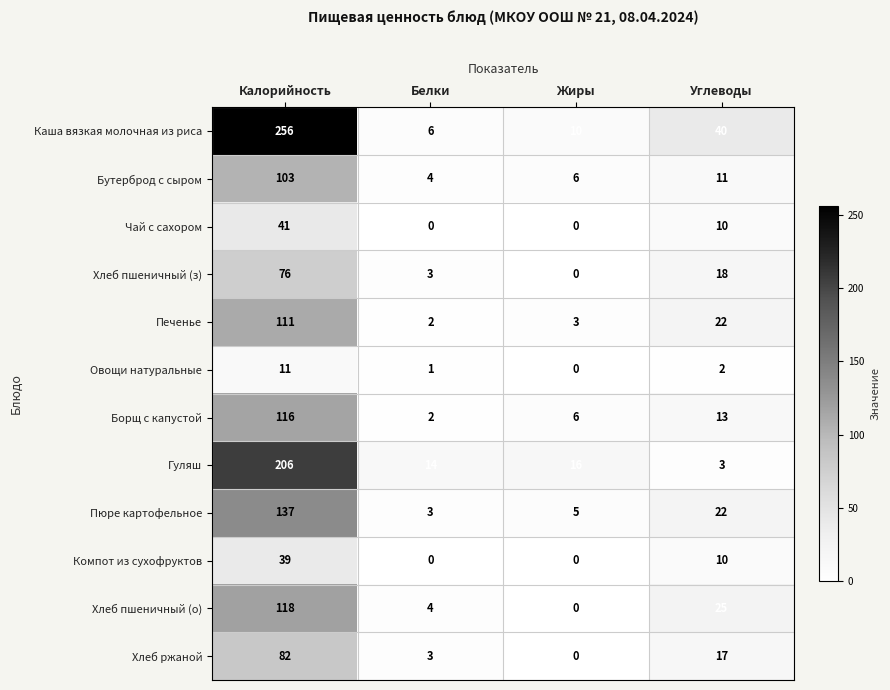

At how many categories does at least one series exceed 179?

1